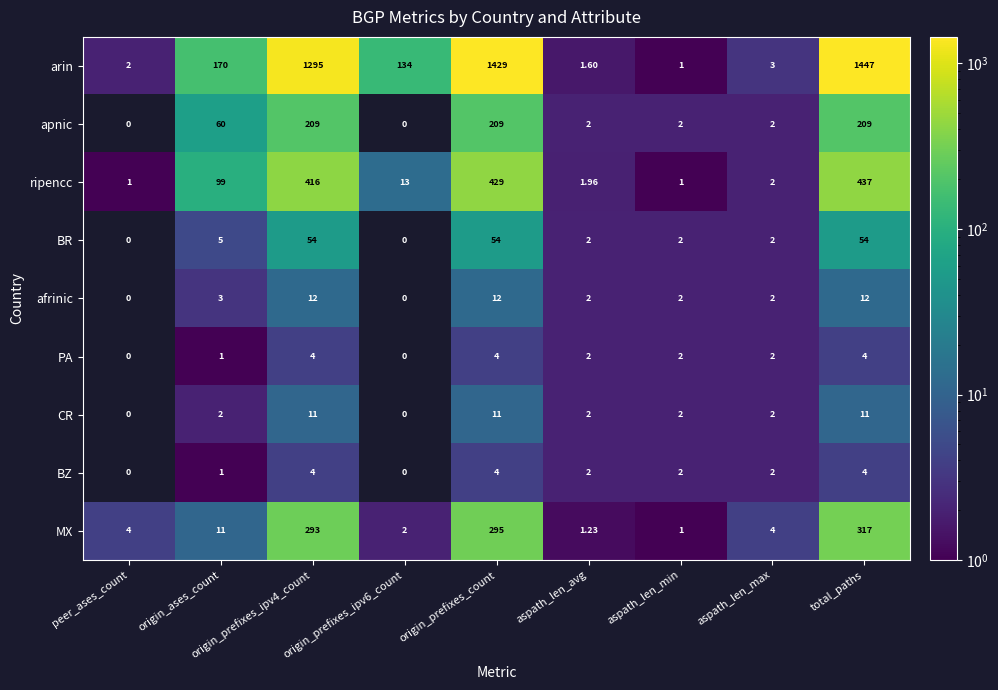

Which series changed the most between origin_ases_count and origin_prefixes_ipv4_count?

arin